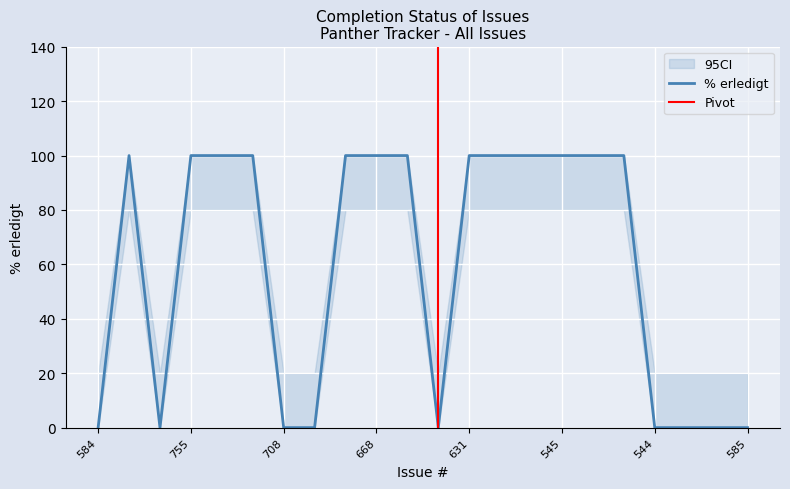

How many points are higher than both their immediate neighbors (excluding endpoints)?

1